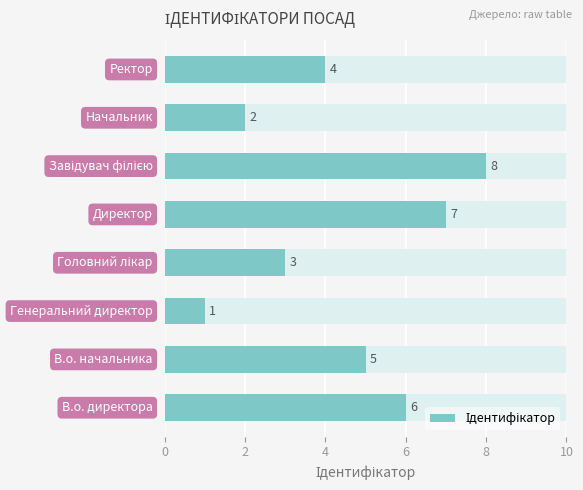

Reading left to right, what are all the values shown in this chart?

6	5	1	3	7	8	2	4